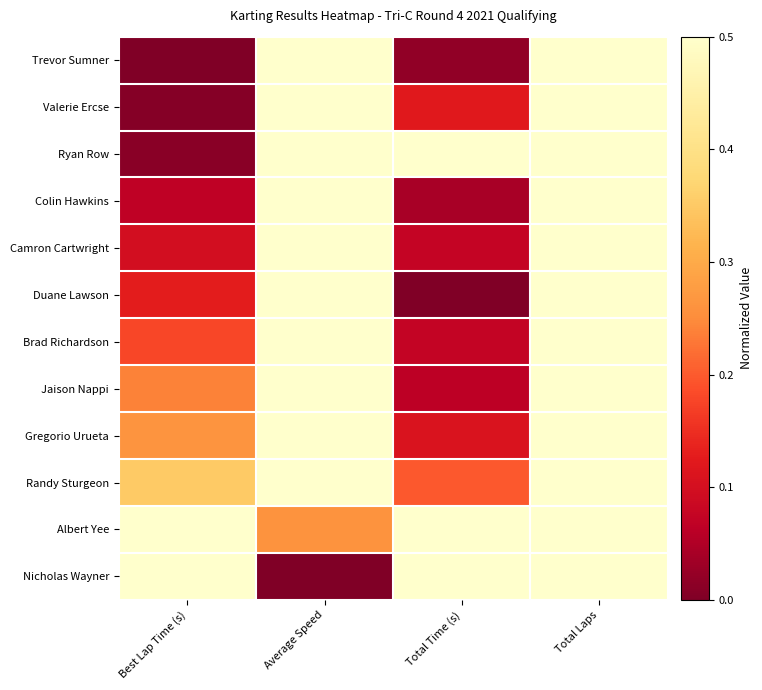

At how many categories does at least one series exceed 0?

4